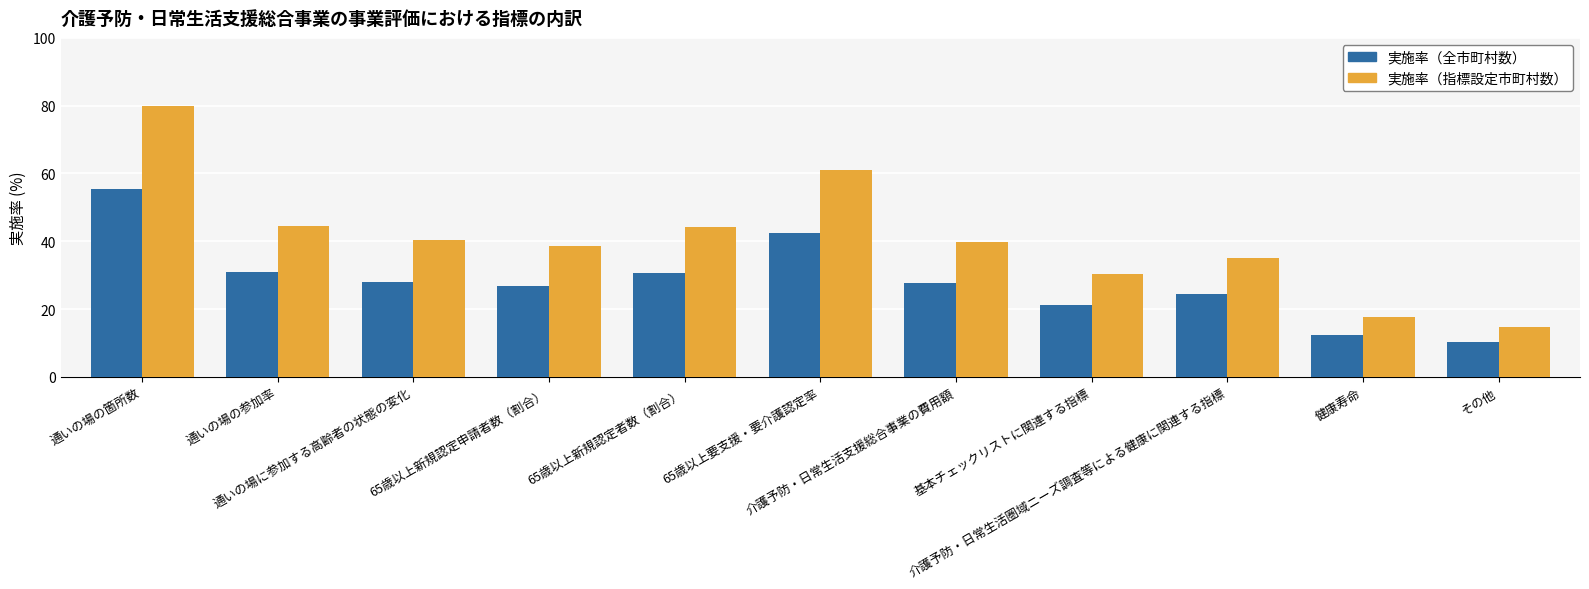

Is the value of 実施率（全市町村数） at 65歳以上新規認定申請者数（割合） greater than the value of 実施率（指標設定市町村数） at 健康寿命?

Yes